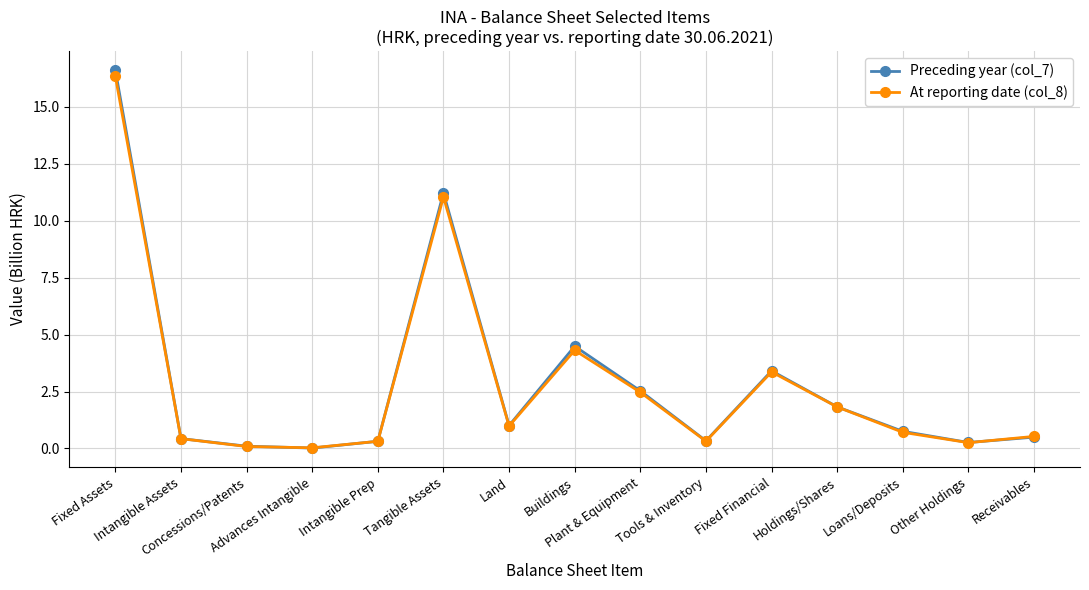

At Buildings, list the series in order from largest to smallest.

Preceding year (col_7), At reporting date (col_8)